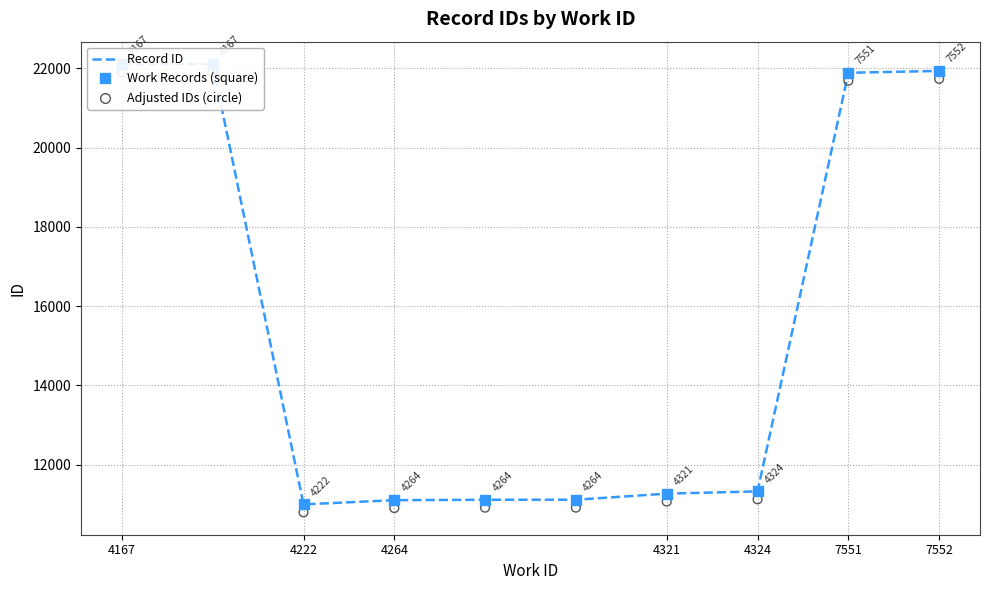

At how many categories does at least one series exceed 19466?

4